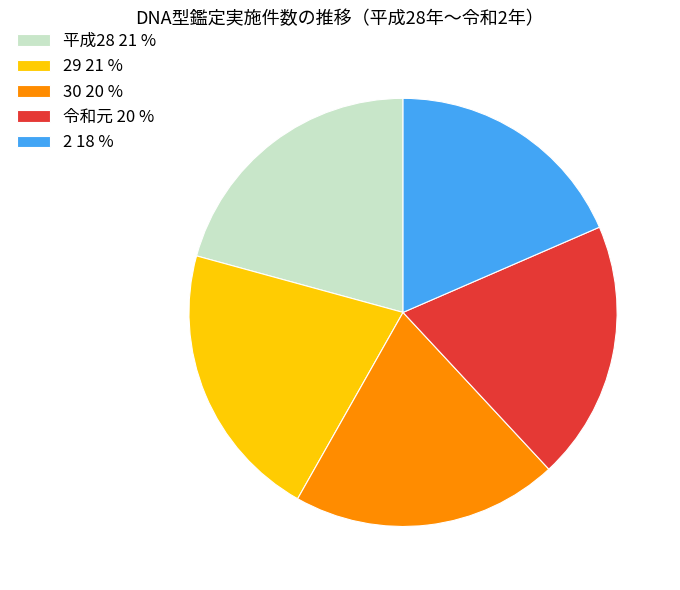

Which has a higher value, 平成28 21 % or 令和元 20 %?

平成28 21 %